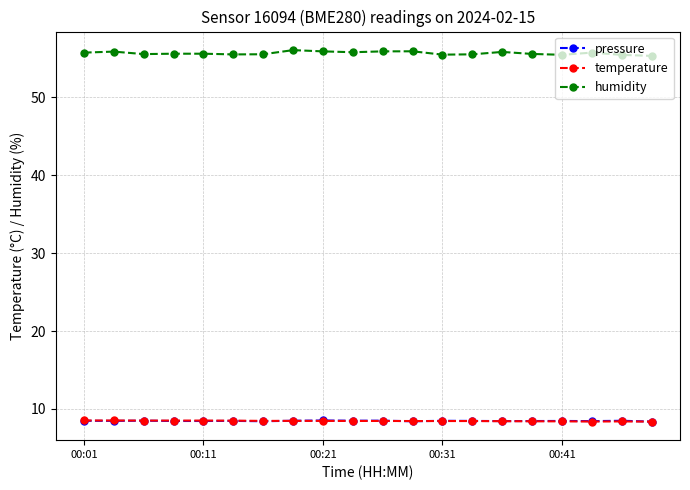

At how many categories does at least one series exceed 52?

20